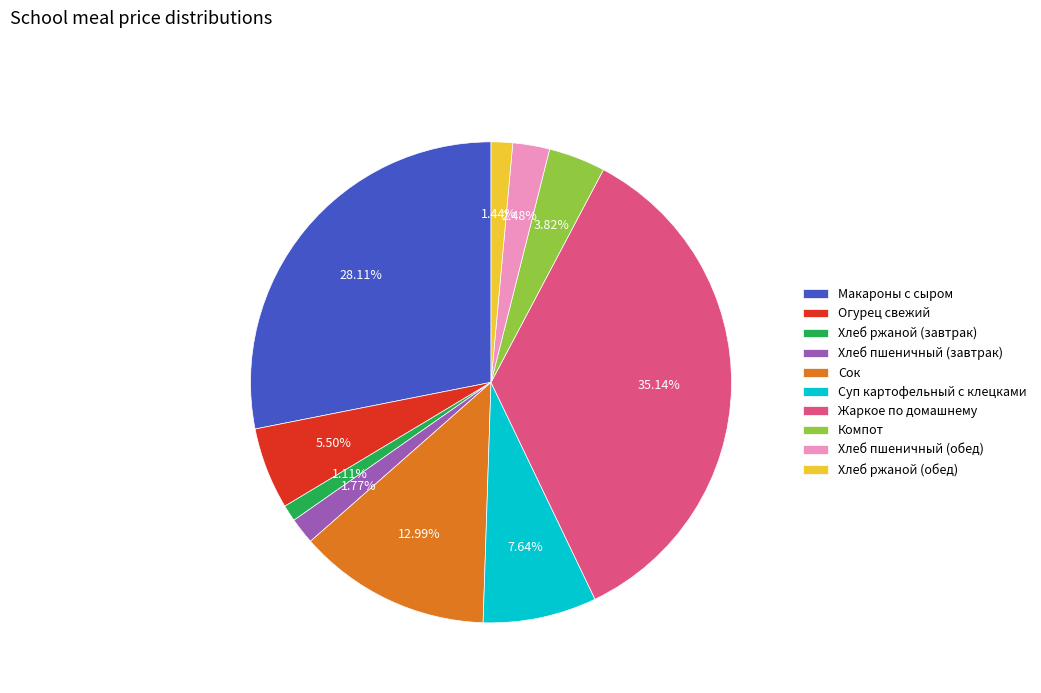

Is the sum of Огурец свежий and Хлеб ржаной (обед) greater than half?

No